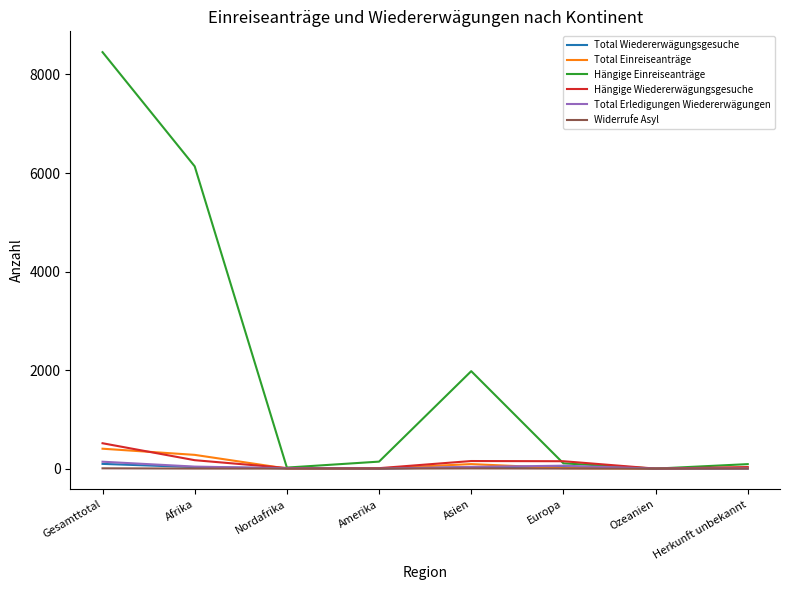

Does the chart display data point markers on the line(s)?

No